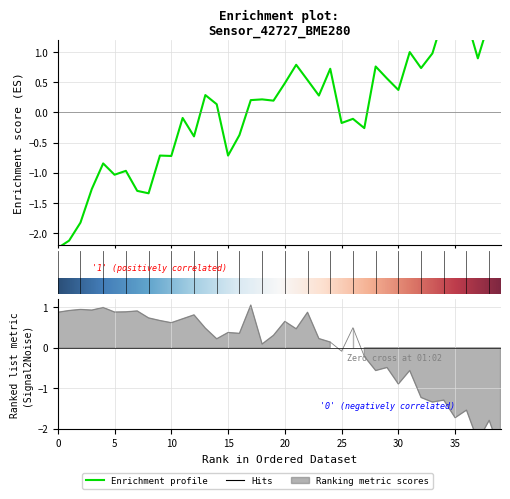

Does the chart display data point markers on the line(s)?

No